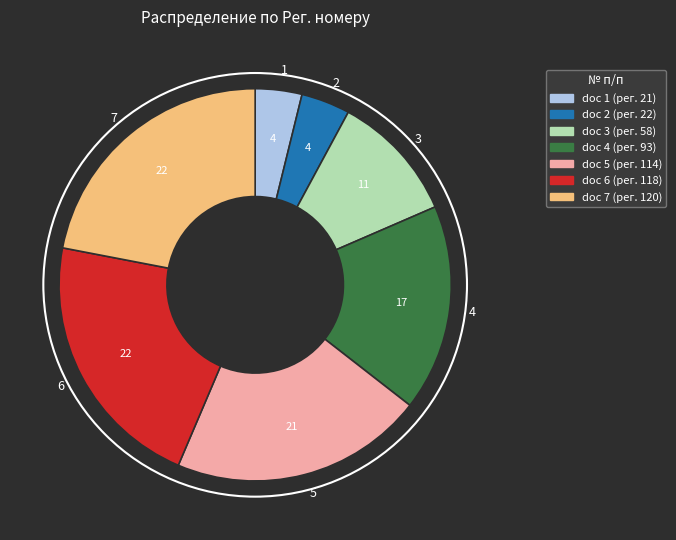

Is the sum of 6 and 3 greater than half?

No